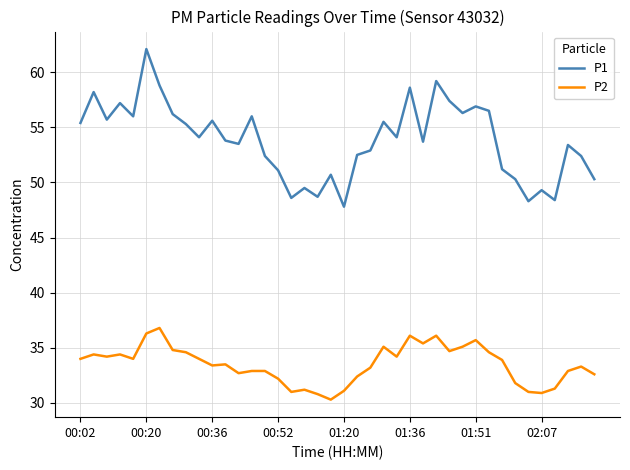

Does the chart have visible grid lines?

Yes